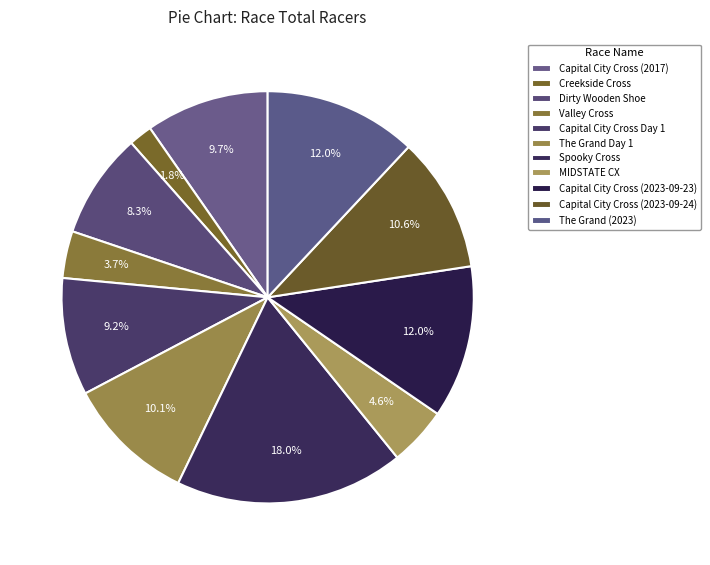

How many slices are in this pie chart?

11